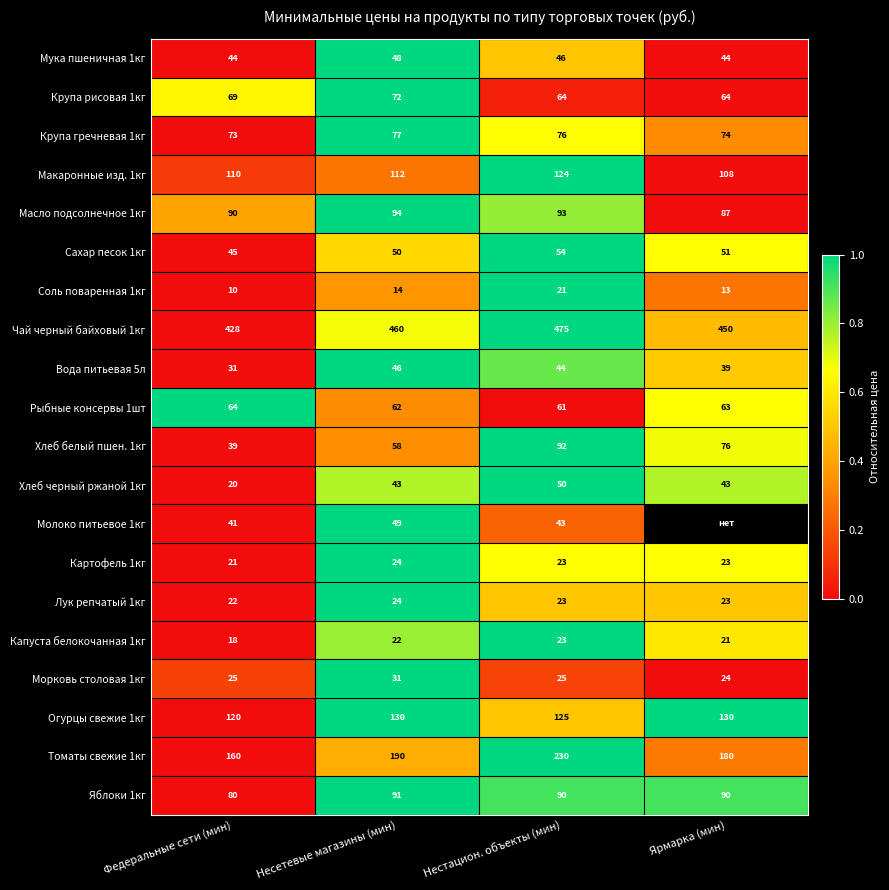

What is the total value across all series at Несетевые магазины (мин)?

1697